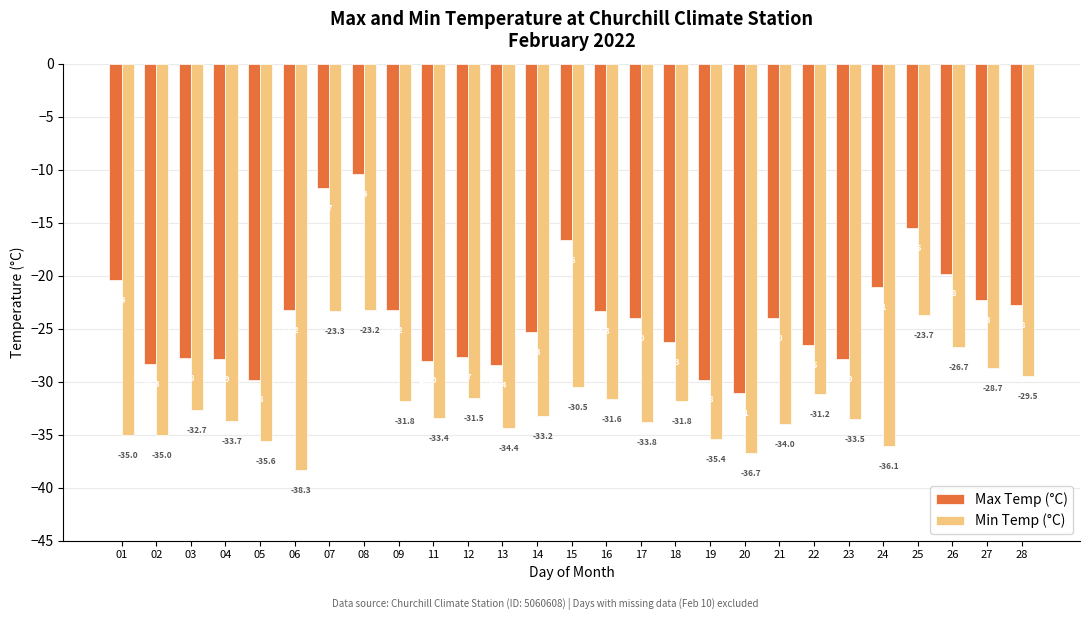

Is it true that Max Temp (°C) equals -26.3 at 18?

True